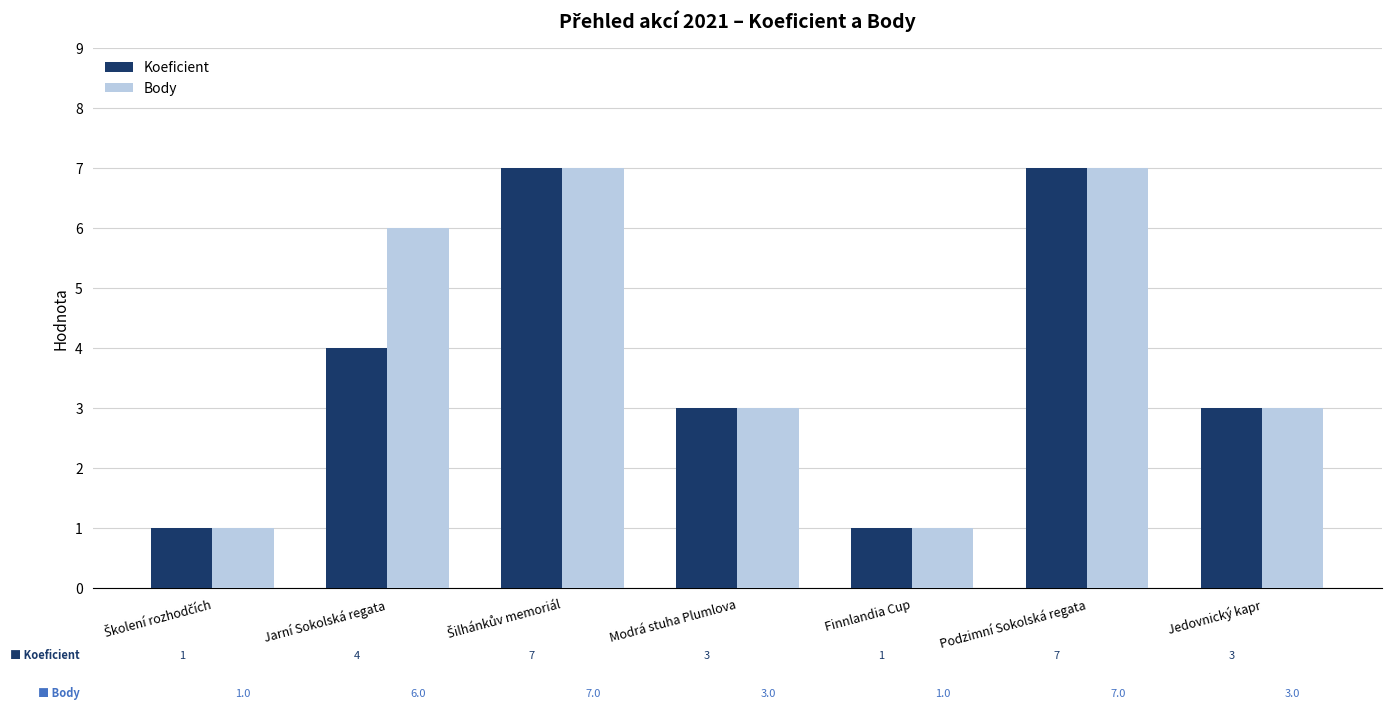

Where does the Body series first go above 3?

Jarní Sokolská regata